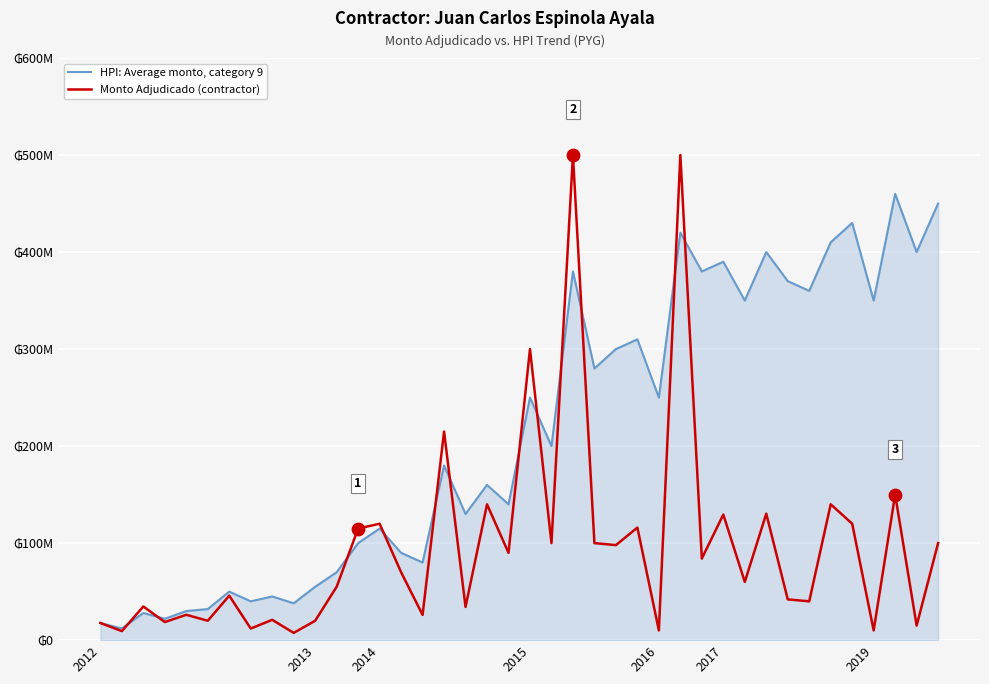

At how many categories does at least one series exceed 268738362?

18